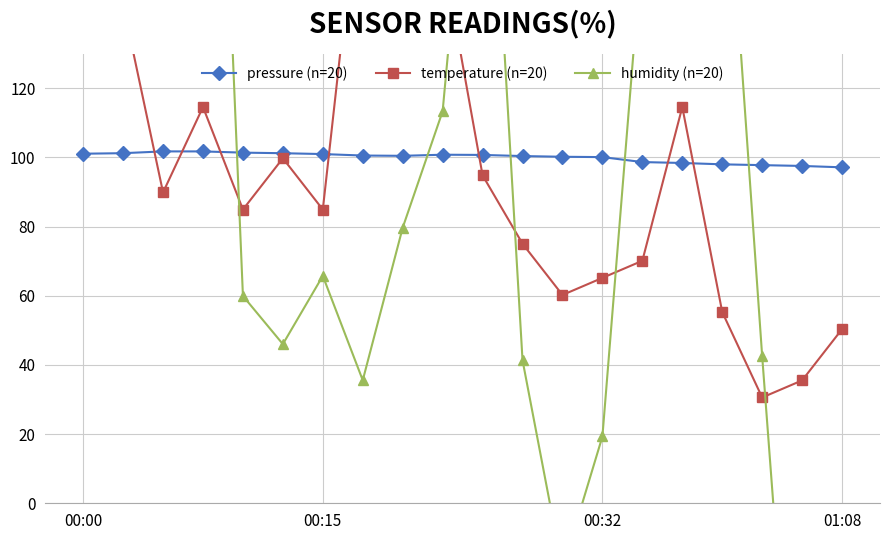

How many data points in humidity (n=20) are above 79?

10